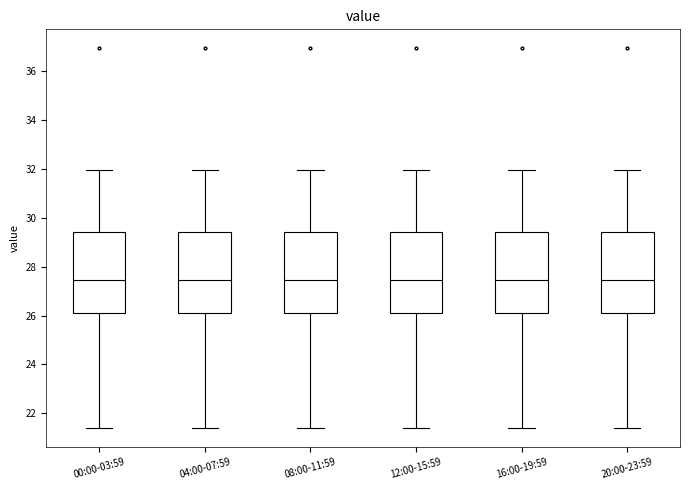

Where does the lower whisker of the box for 12:00-15:59 end on the y-axis? The values are not printed on the chart, so give them approximately, as read against the axis.

21.4